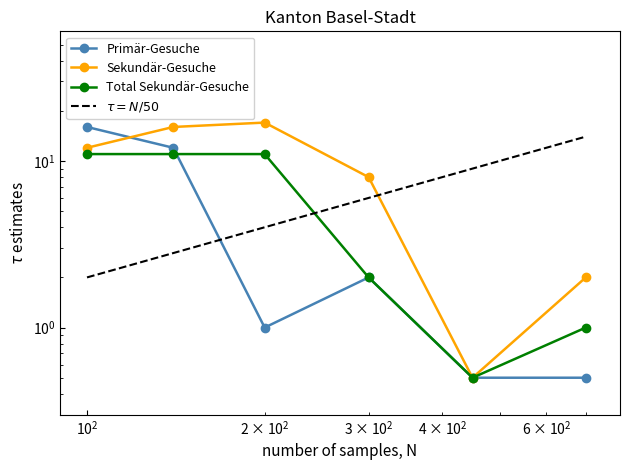

What is the sum of all Primär-Gesuche values?

32.0